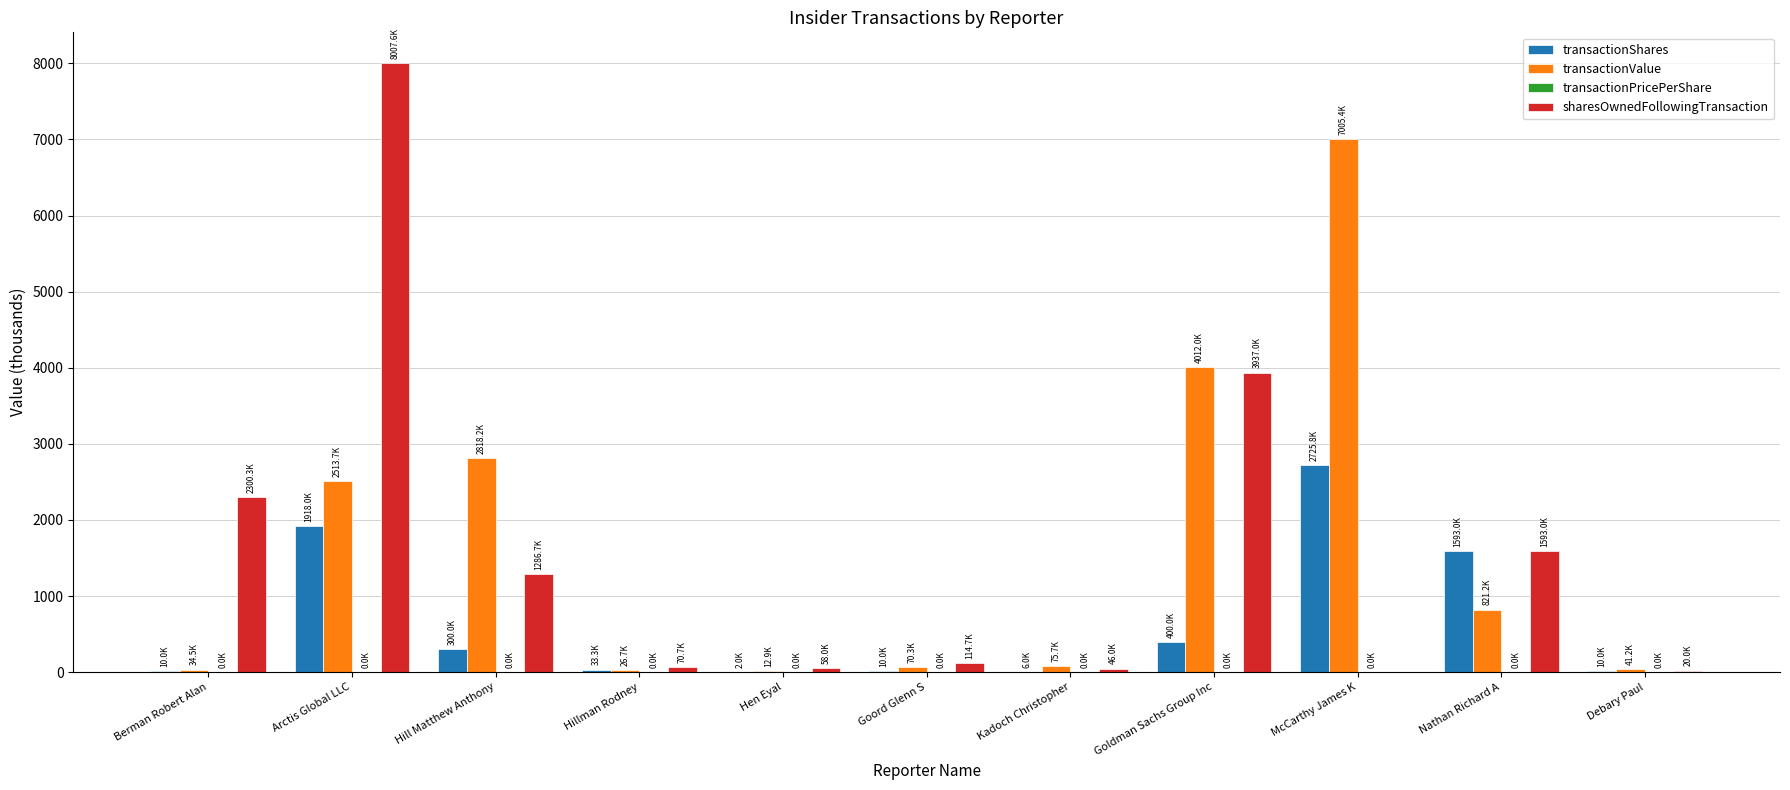

True or false: transactionShares has a value of 10.0 at Berman Robert Alan.

True